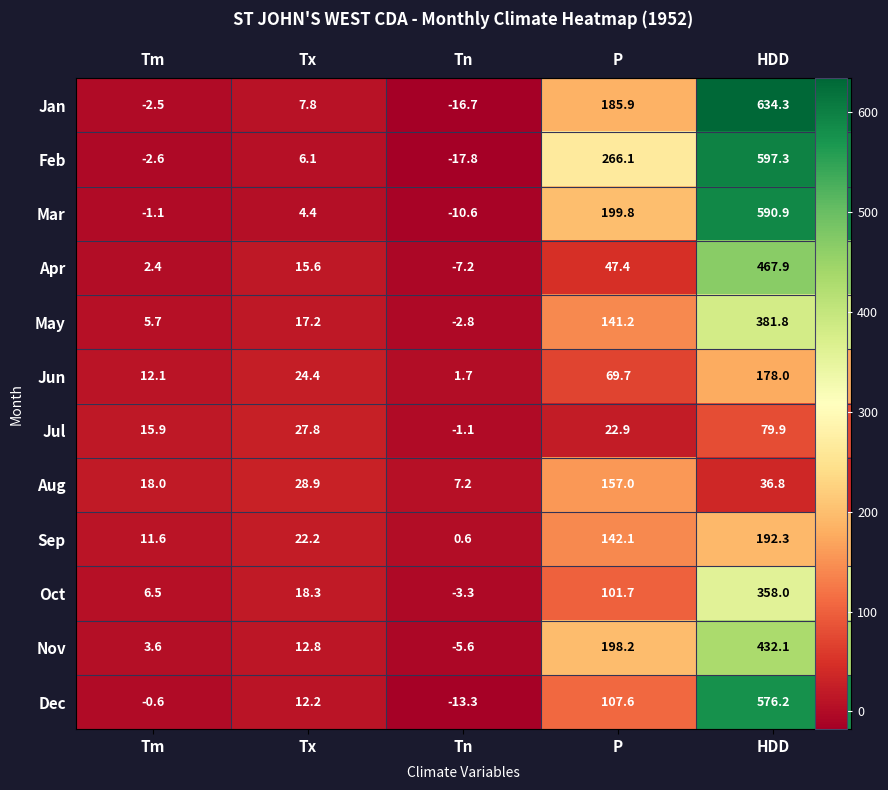

The Sep series shows 6.8 at Tx. True or false?

False